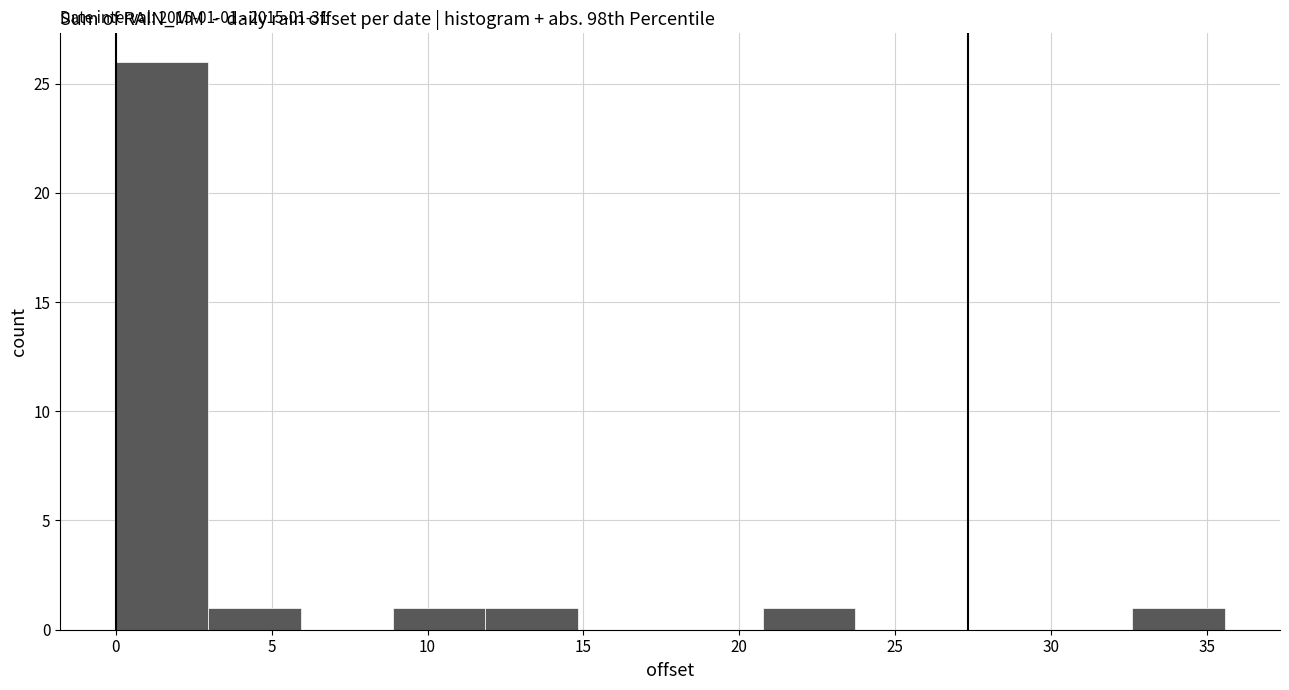

Over which range of the x-axis is the bar tallest?

0.0 to 3.0